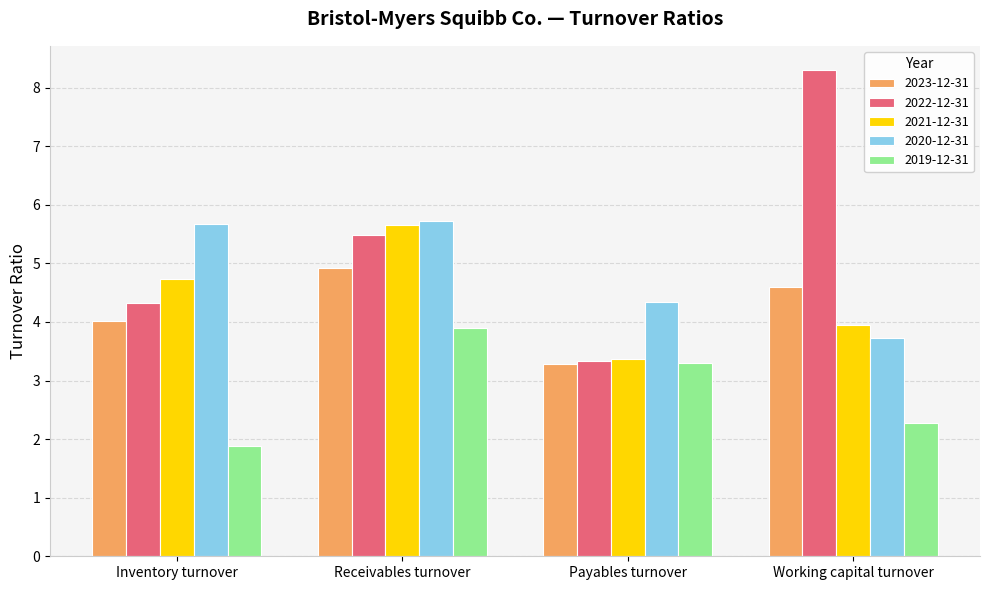

How many 2020-12-31 values are between 4 and 5?

1